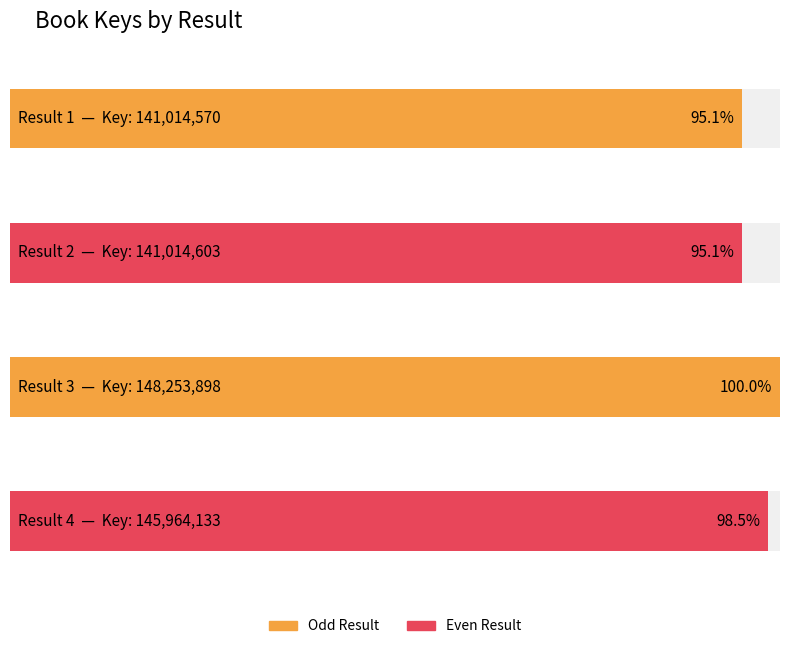

What is the value of the 1st bar from the left?

141014570